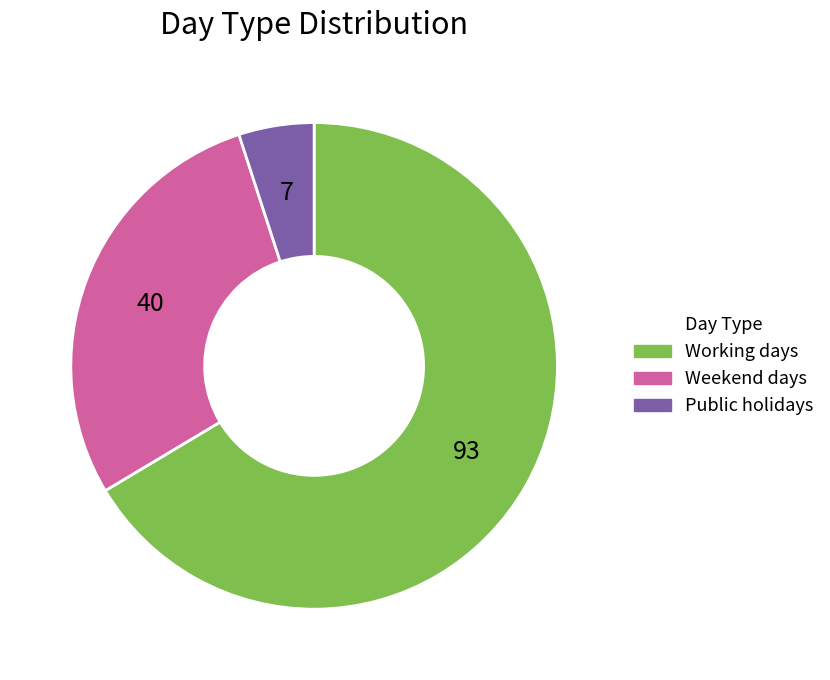

Does Public holidays account for over 50% of the chart?

No